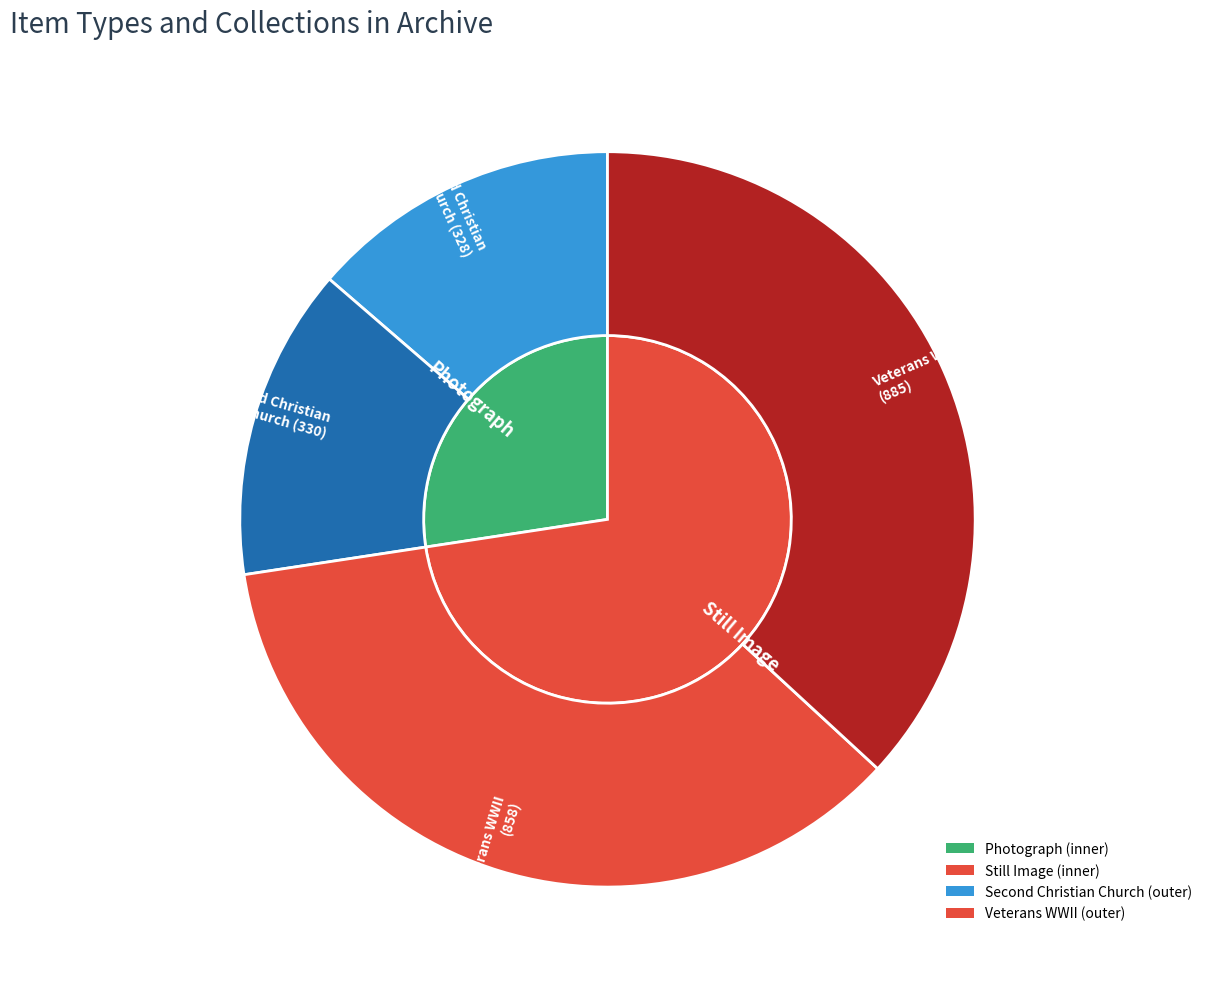

True or false: Trumbull County Veterans of World War II accounts for 37% of the total.

False